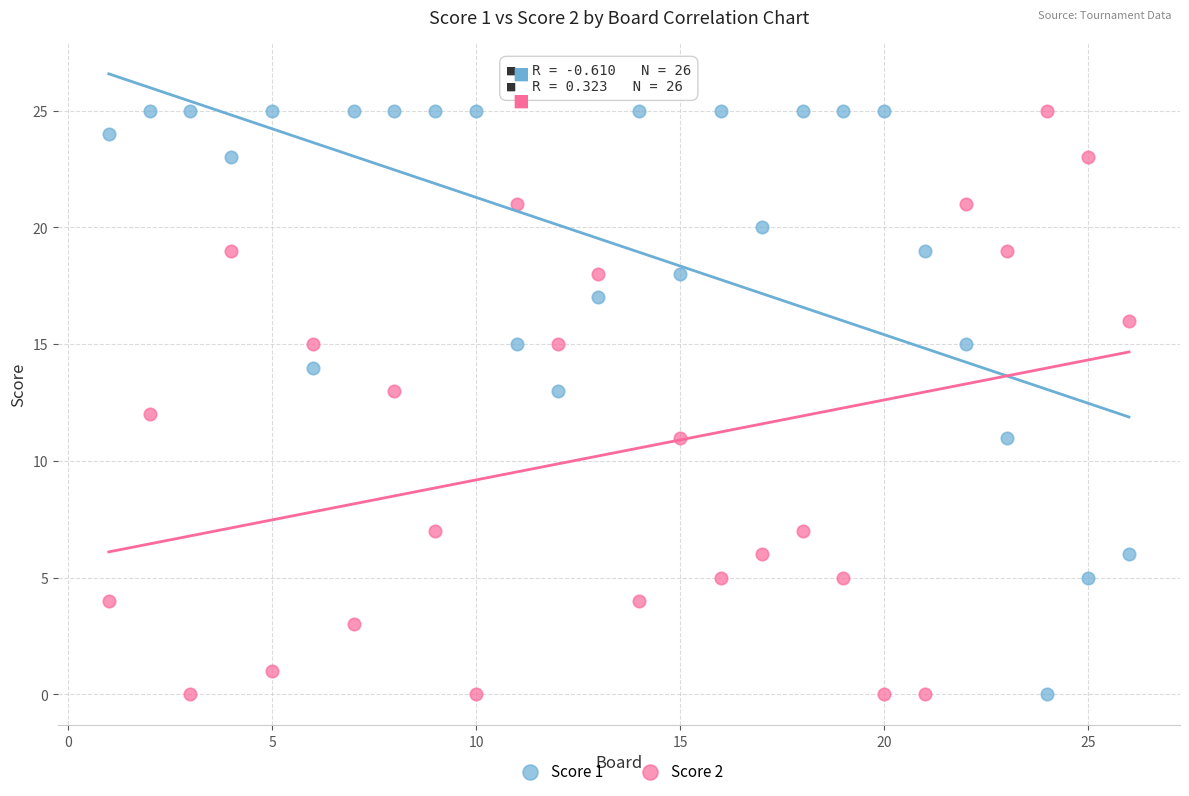

What is the X range (max minus min) for the scatter plot?

25